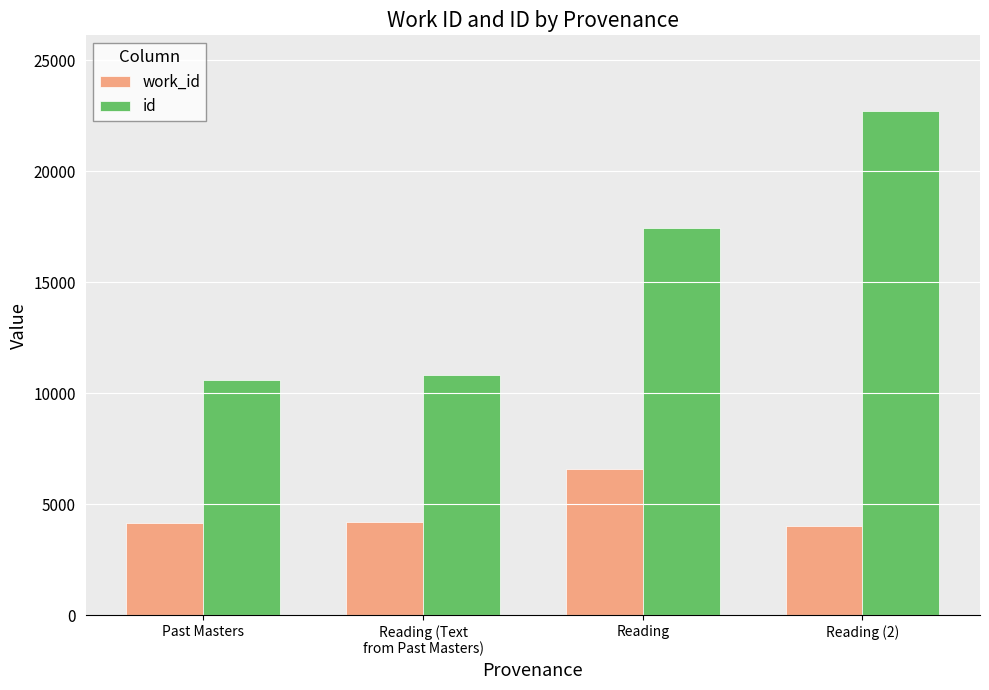

The value of id at Reading is 28178. True or false?

False